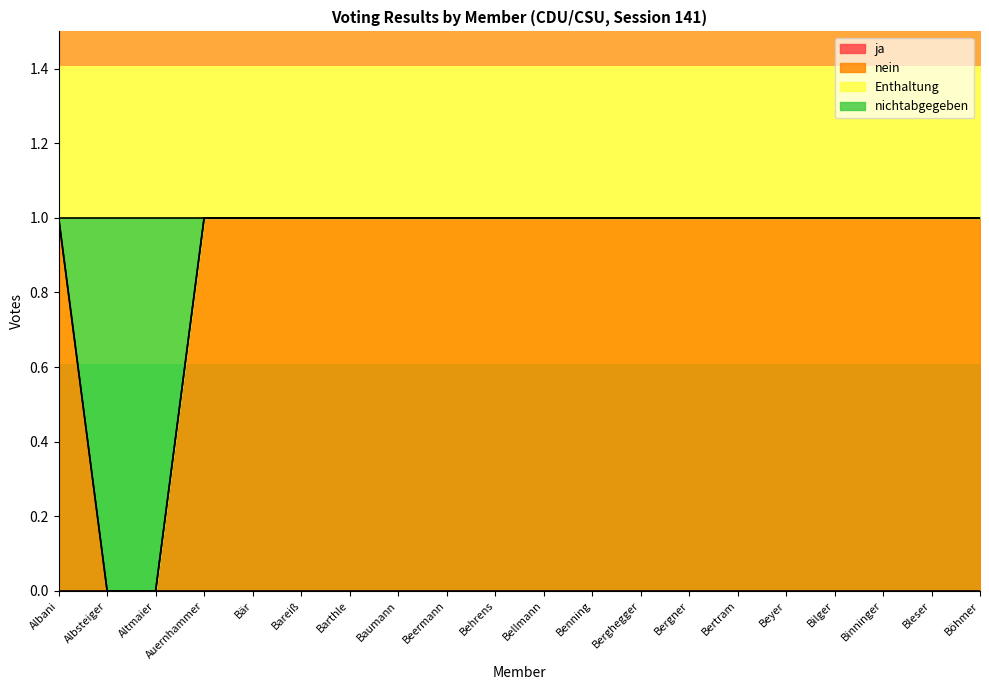

At which category does the chart reach its minimum across all series?

Albsteiger